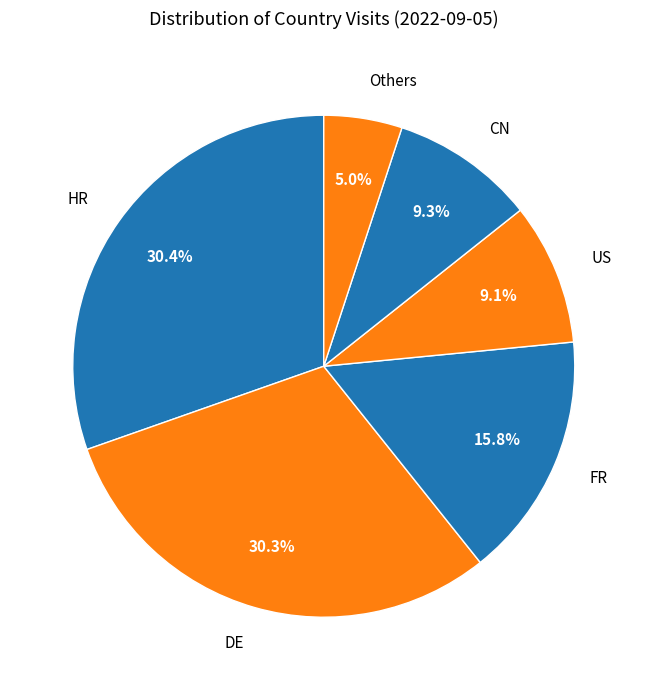

Do Others and DE together represent more than half of the pie?

No